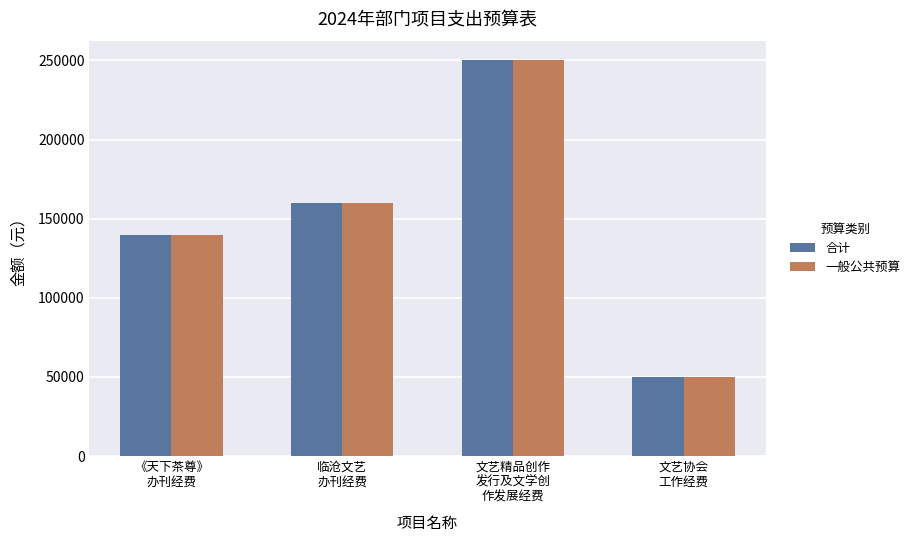

Count the number of categories in the chart.

4